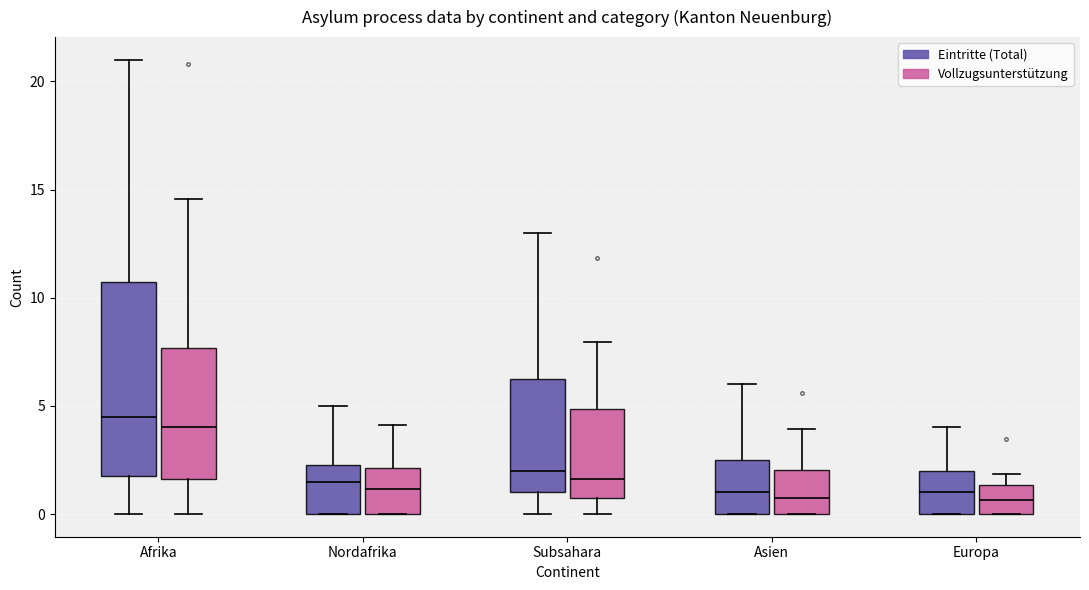

Reading left to right, read every box against the y-axis: the position of its median line, the range the box covers, and the ends of its whiskers. The values are not printed on the chart, so give them approximately, as read against the axis.

Afrika (Eintritte (Total)): median 4.5, box 2.0 to 11.0, whiskers 0.0 to 21.0
Afrika (Vollzugsunterstützung): median 4.0, box 1.5 to 7.5, whiskers 0.0 to 14.5
Nordafrika (Eintritte (Total)): median 1.5, box 0.0 to 2.5, whiskers 0.0 to 5.0
Nordafrika (Vollzugsunterstützung): median 1.0, box 0.0 to 2.0, whiskers 0.0 to 4.0
Subsahara (Eintritte (Total)): median 2.0, box 1.0 to 6.5, whiskers 0.0 to 13.0
Subsahara (Vollzugsunterstützung): median 1.5, box 0.5 to 5.0, whiskers 0.0 to 8.0
Asien (Eintritte (Total)): median 1.0, box 0.0 to 2.5, whiskers 0.0 to 6.0
Asien (Vollzugsunterstützung): median 0.5, box 0.0 to 2.0, whiskers 0.0 to 4.0
Europa (Eintritte (Total)): median 1.0, box 0.0 to 2.0, whiskers 0.0 to 4.0
Europa (Vollzugsunterstützung): median 0.5, box 0.0 to 1.5, whiskers 0.0 to 2.0